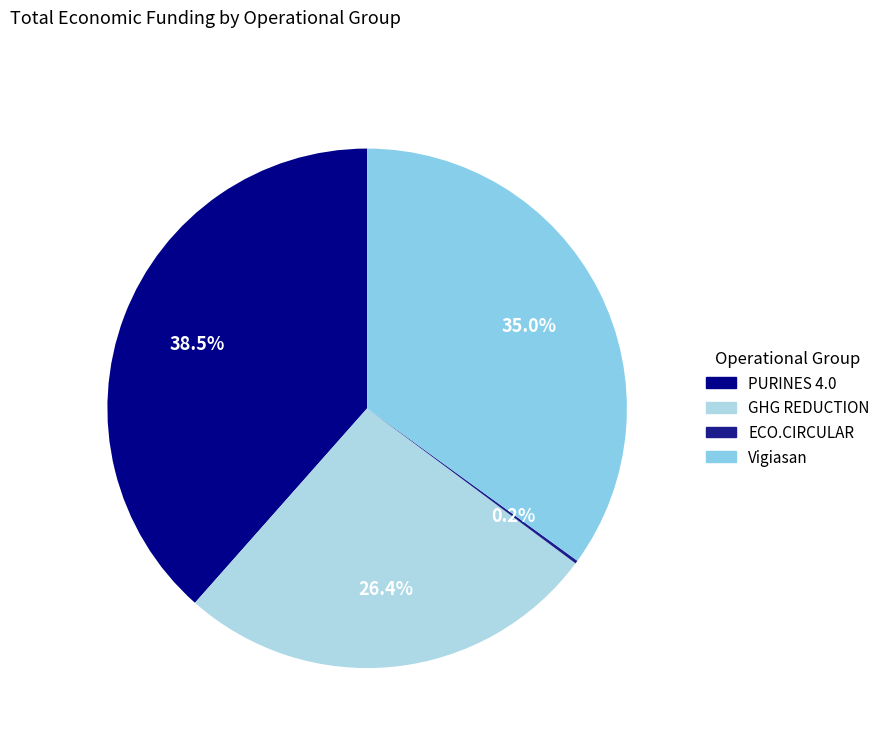

Which category has the biggest portion of the pie?

PURINES 4.0